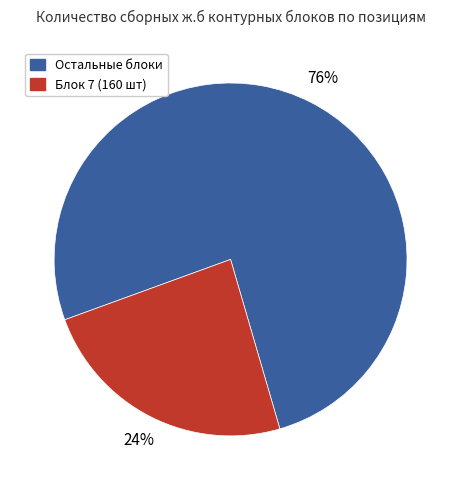

To the nearest percent, what is the average slice percentage?

50%